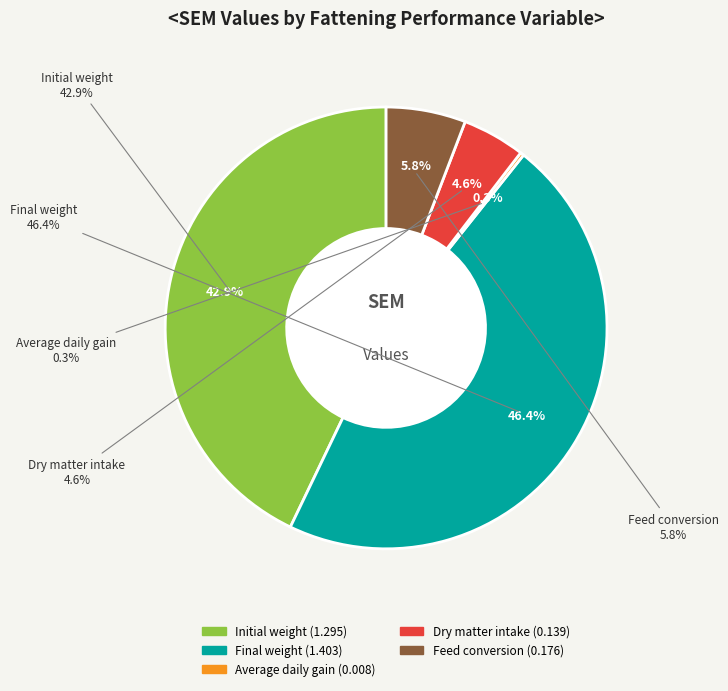

True or false: Dry matter intake accounts for 1% of the total.

False